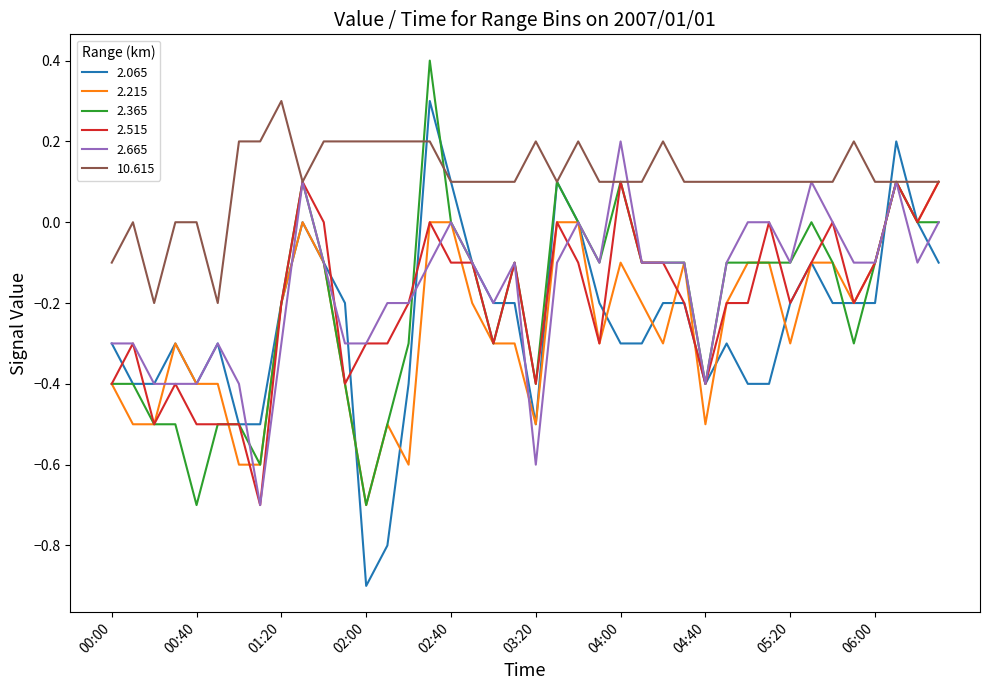

How many lines are shown in the chart?

6